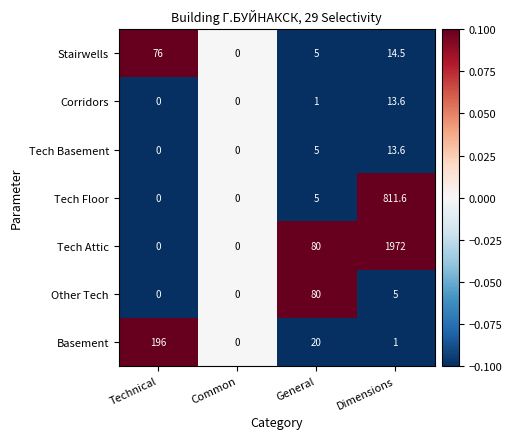

What is the greatest value displayed?

1972.0